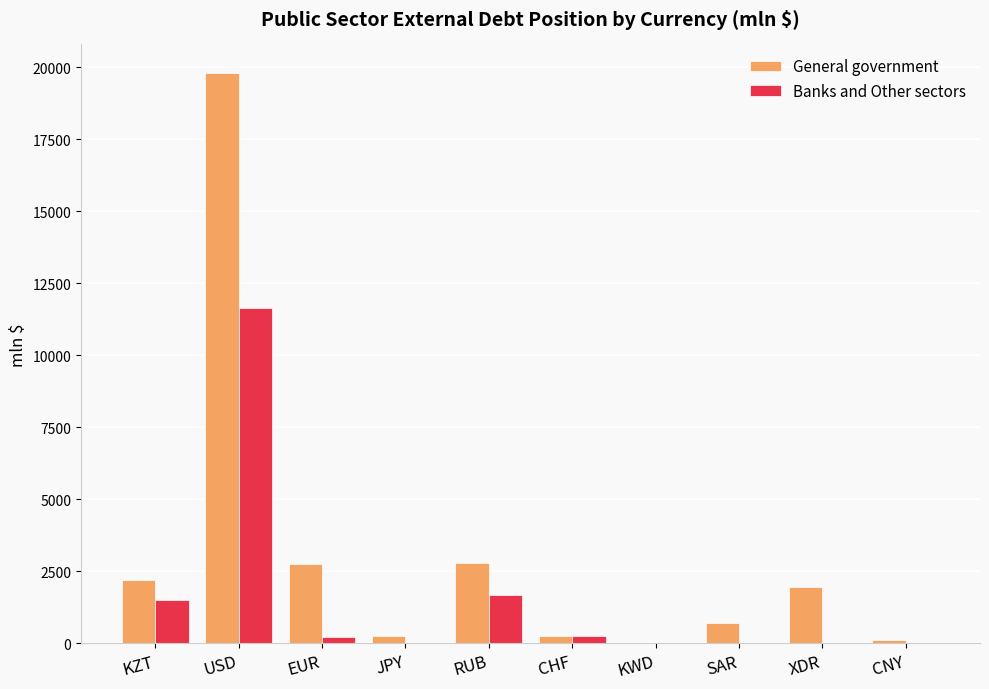

What is the maximum value shown in the chart?

19801.5